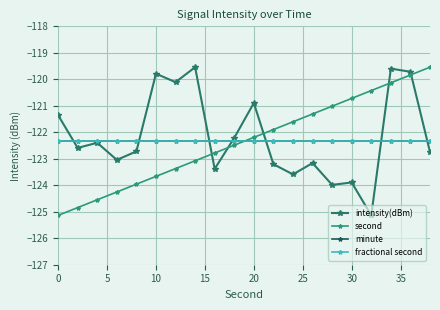

True or false: minute has more than 2 interior local peaks.

False